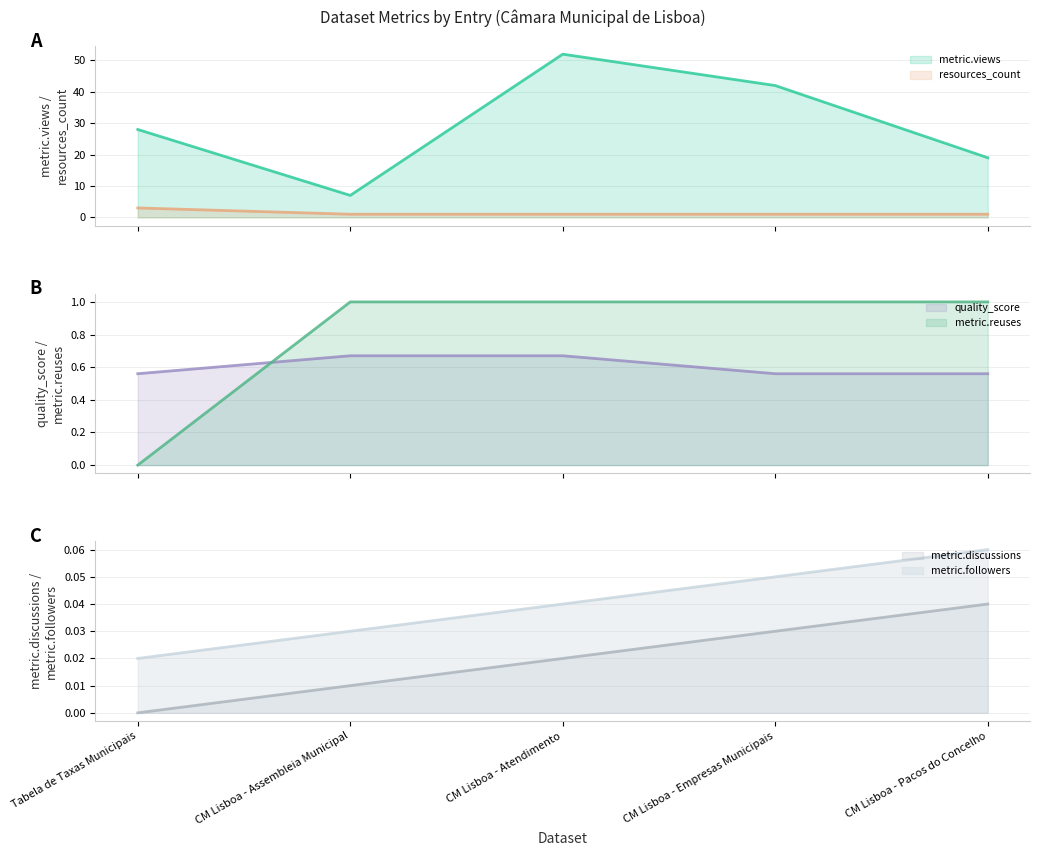

True or false: resources_count has more than 2 interior local peaks.

False